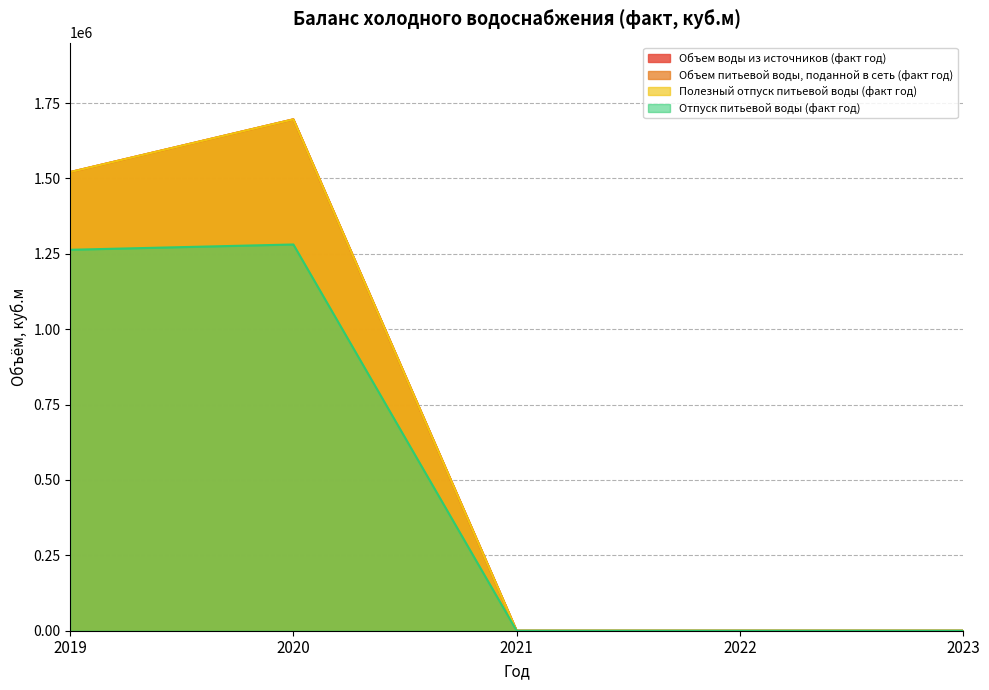

List the labels in order of Полезный отпуск питьевой воды (факт год) value, smallest first.

2021, 2022, 2023, 2019, 2020